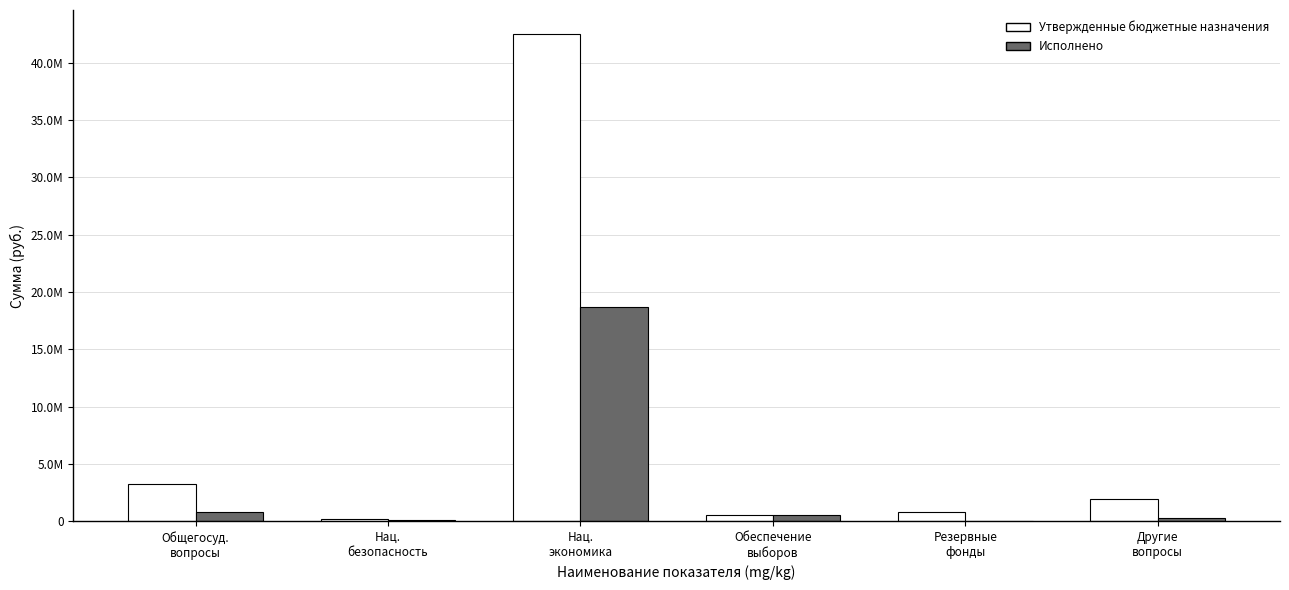

Which category has the highest value in the Утвержденные бюджетные назначения series?

Нац.
экономика